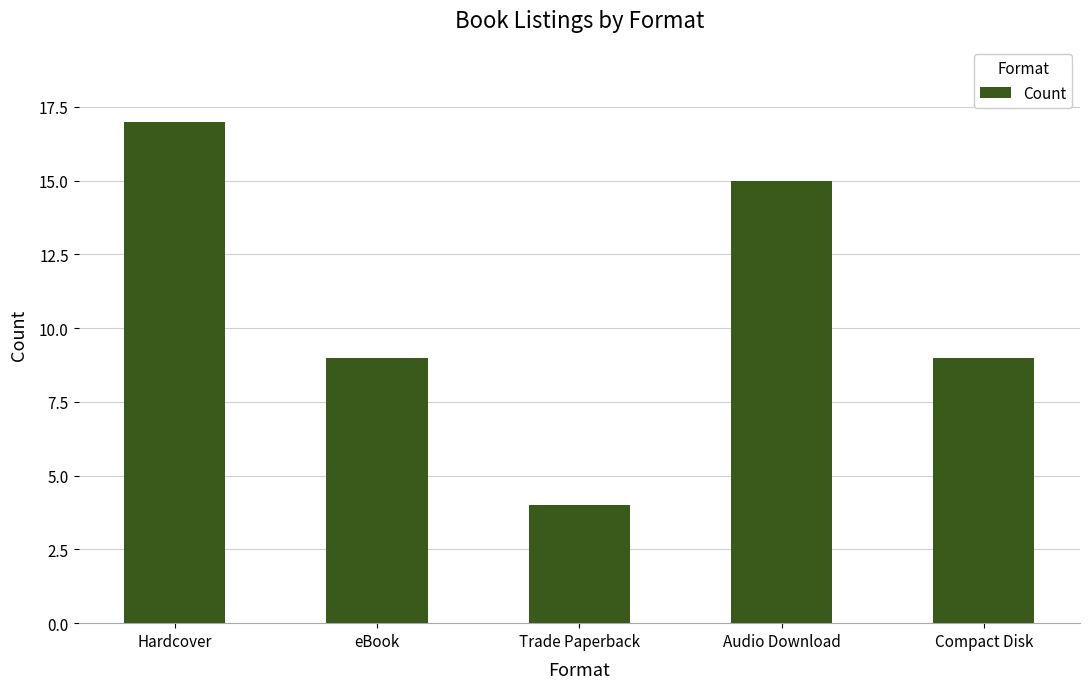

What is the difference between the maximum and minimum values?

13